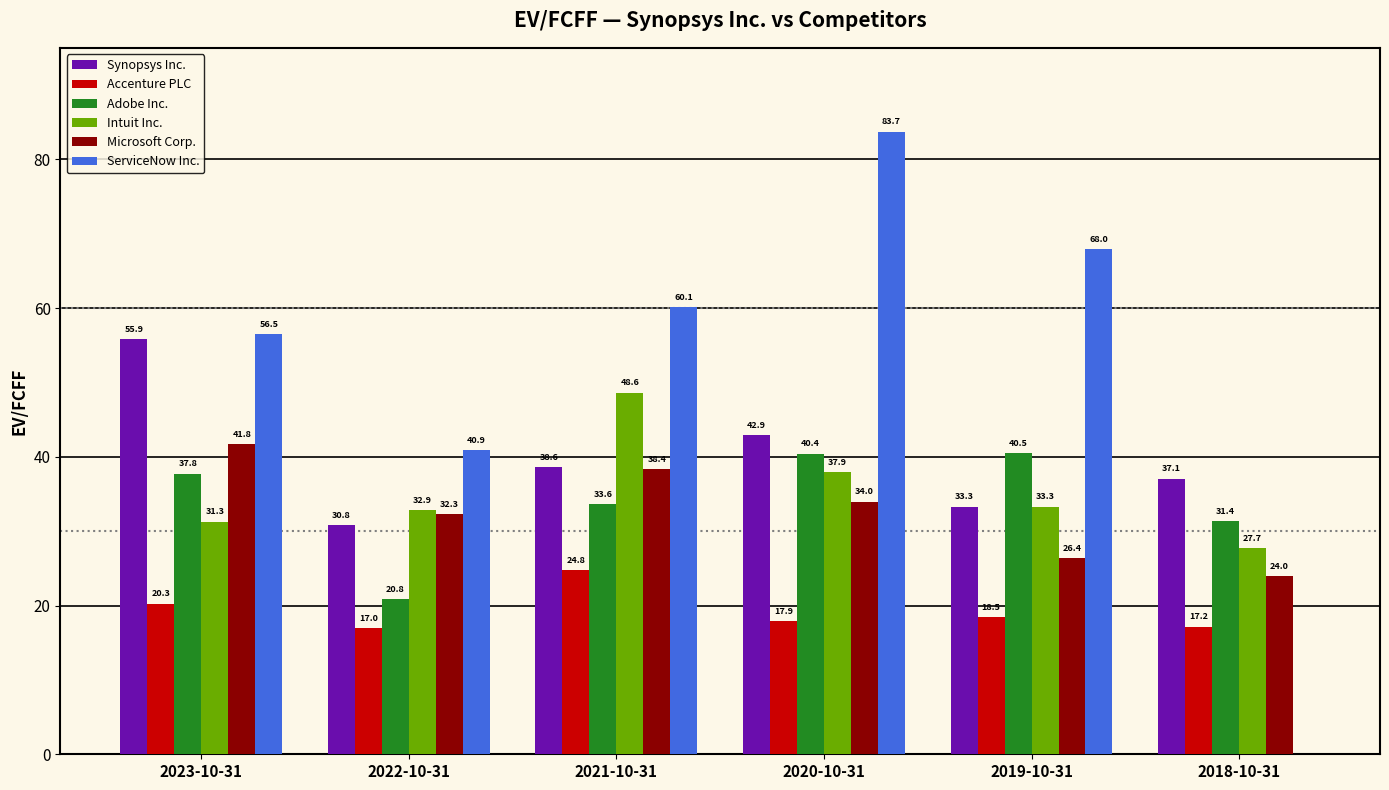

What is the sum of the Adobe Inc. values at 2018-10-31 and 2022-10-31?

52.2